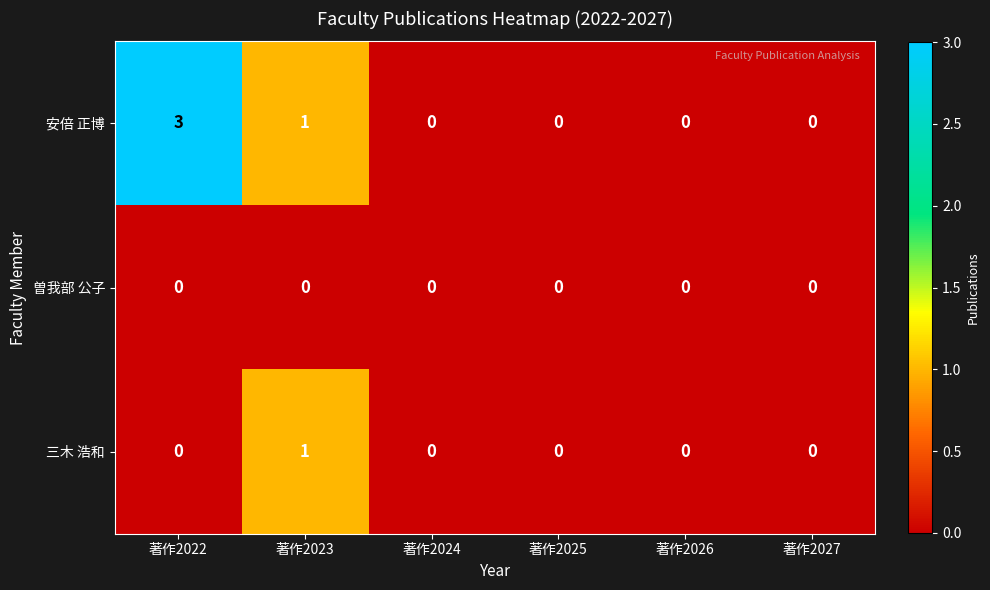

Reading left to right, extract all data points from this chart.

安倍 正博: 著作2022=3	著作2023=1	著作2024=0	著作2025=0	著作2026=0	著作2027=0
曽我部 公子: 著作2022=0	著作2023=0	著作2024=0	著作2025=0	著作2026=0	著作2027=0
三木 浩和: 著作2022=0	著作2023=1	著作2024=0	著作2025=0	著作2026=0	著作2027=0